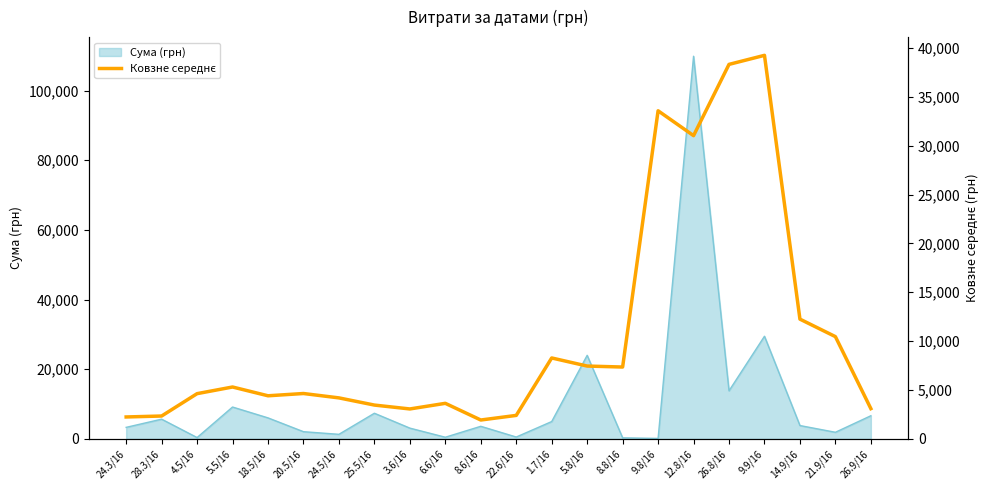

Between 26.8/16 and 26.9/16, which is larger?

26.8/16